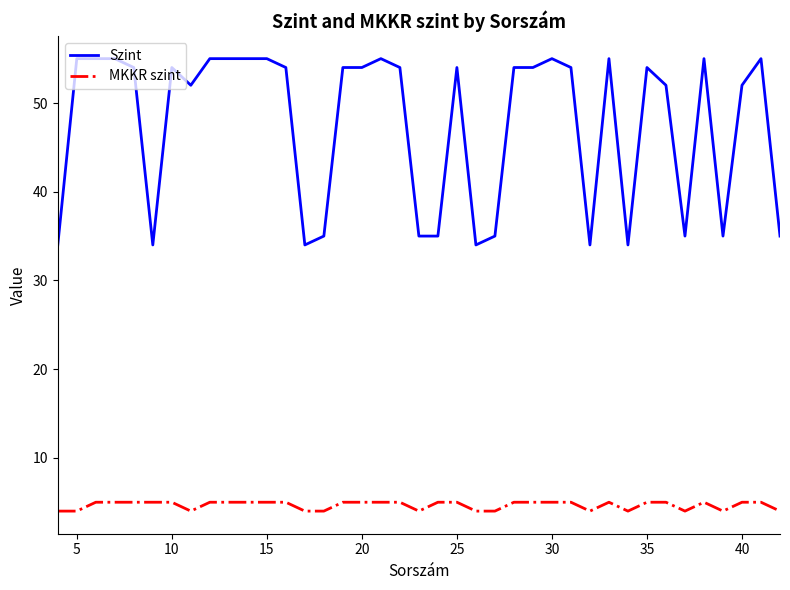

What is the difference between the maximum and minimum values in the MKKR szint series?

1